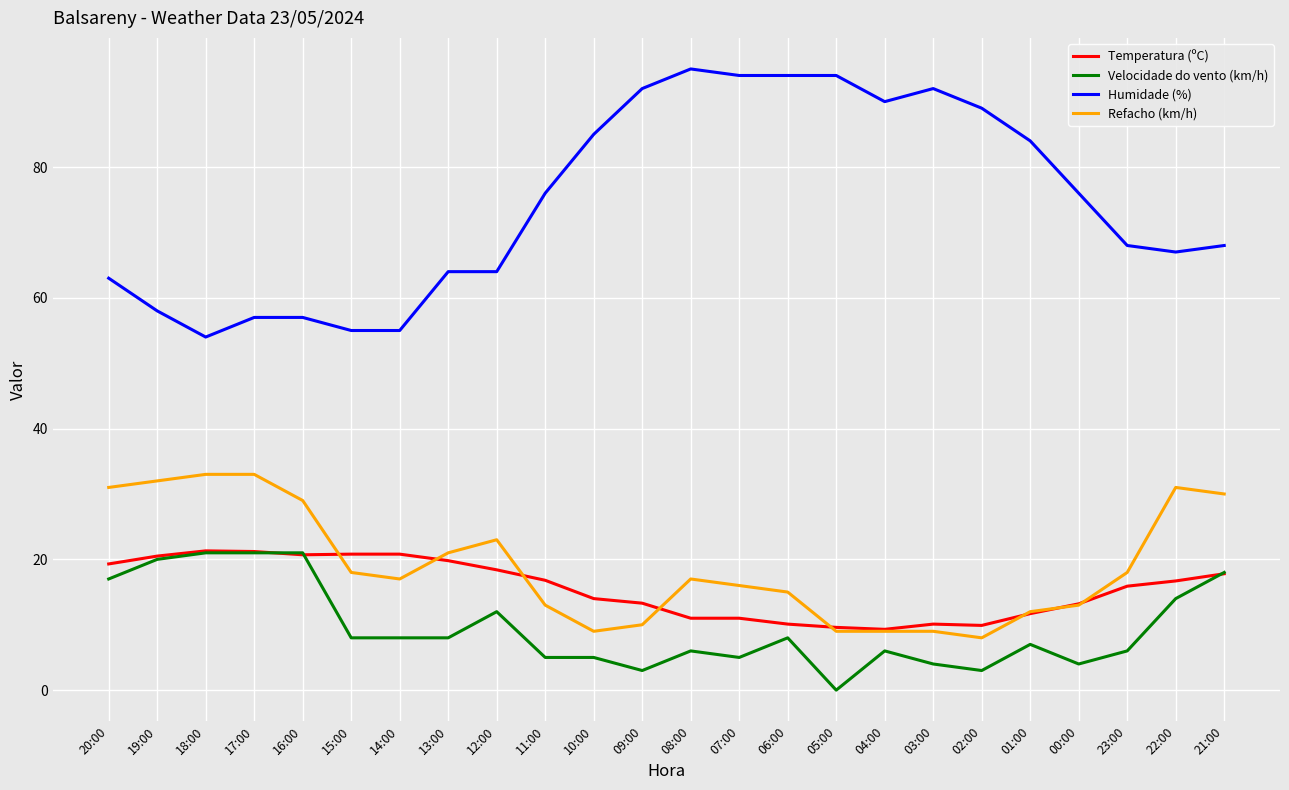

How many lines are shown in the chart?

4